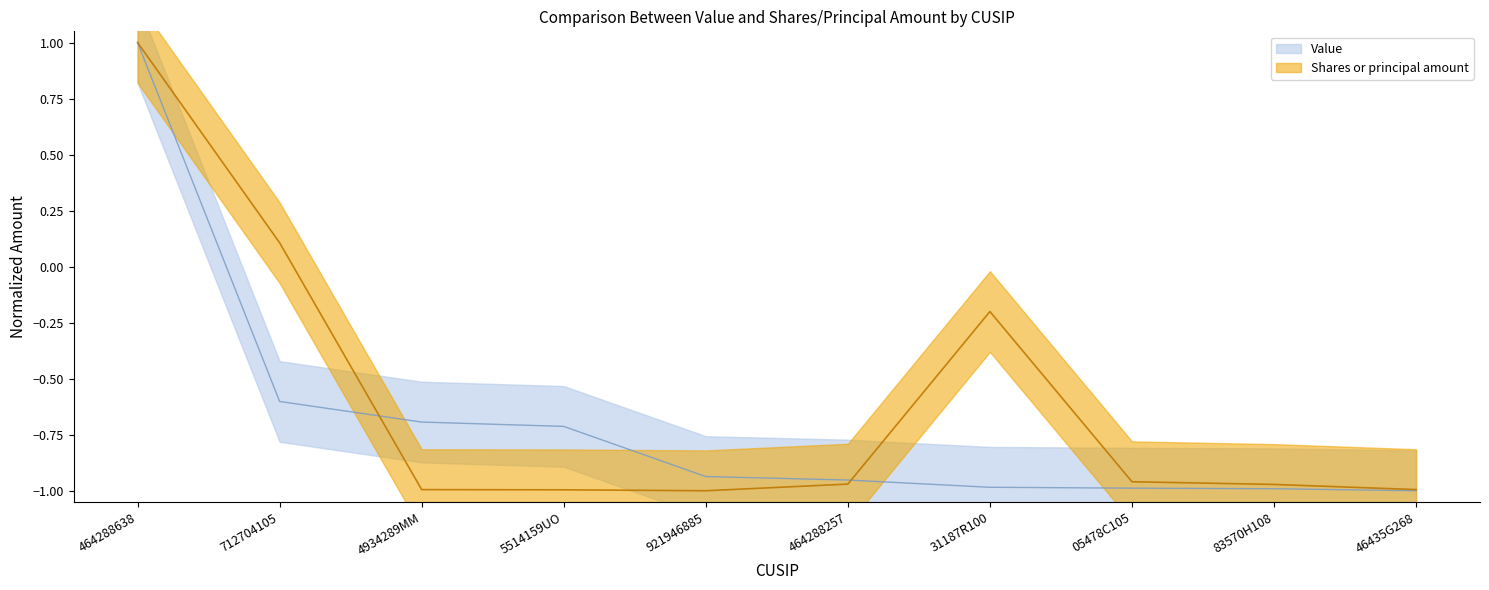

What is the lowest value of the Shares or principal amount series?

-1.0